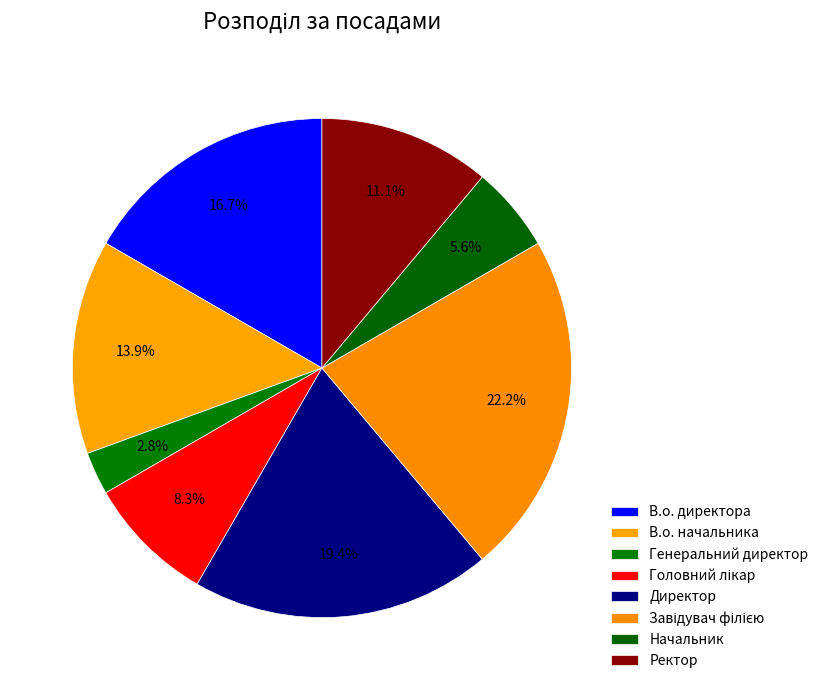

Rank the categories by value from highest to lowest.

Завідувач філією, Директор, В.о. директора, В.о. начальника, Ректор, Головний лікар, Начальник, Генеральний директор